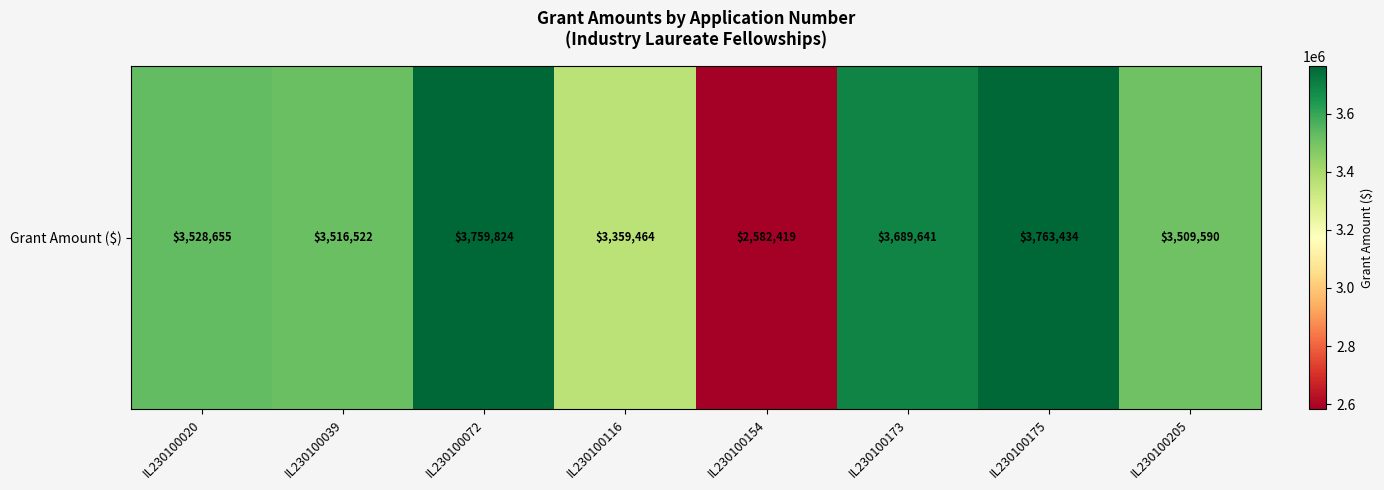

What is the difference between the maximum and second lowest values?

403970